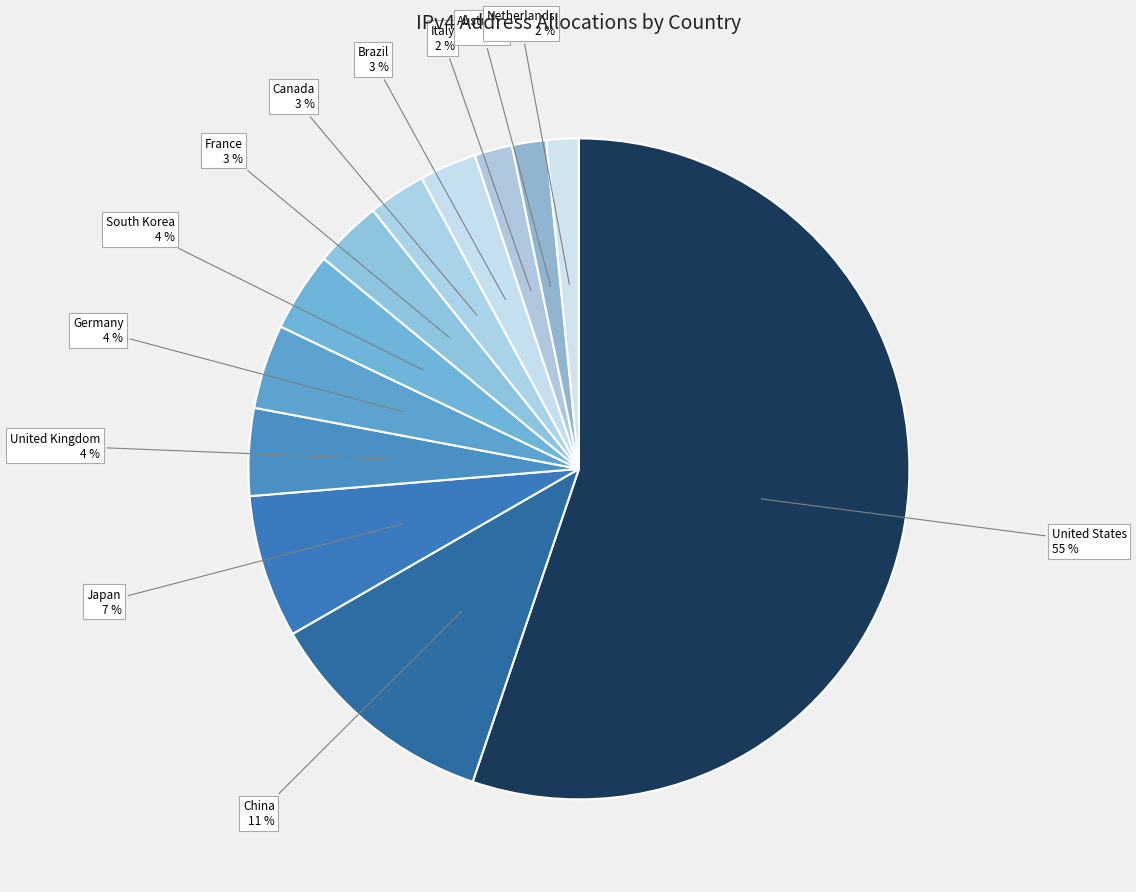

How many segments does this pie chart have?

12